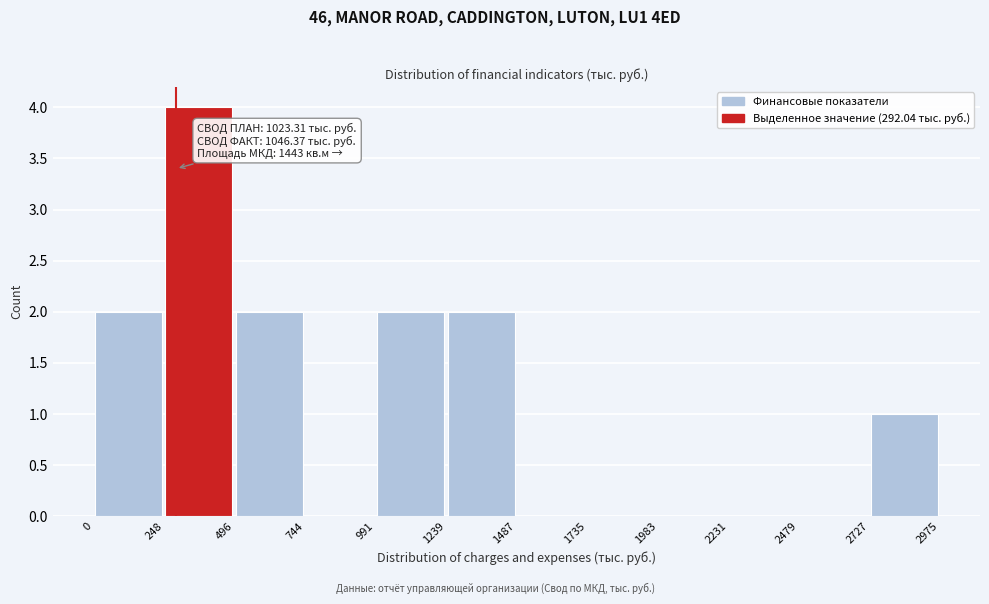

Over which range of the x-axis is the bar tallest?

248 to 496